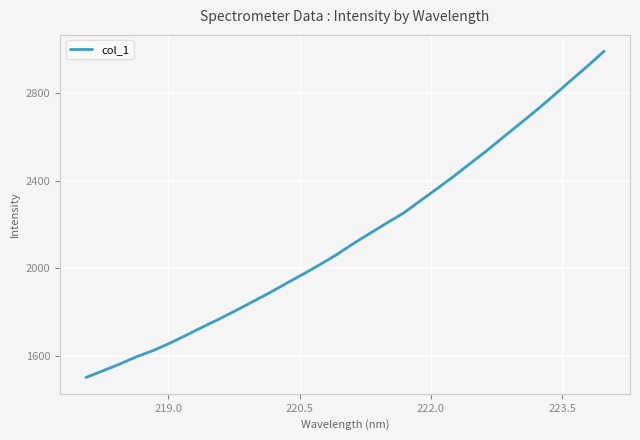

What is the smallest value displayed?

1500.0